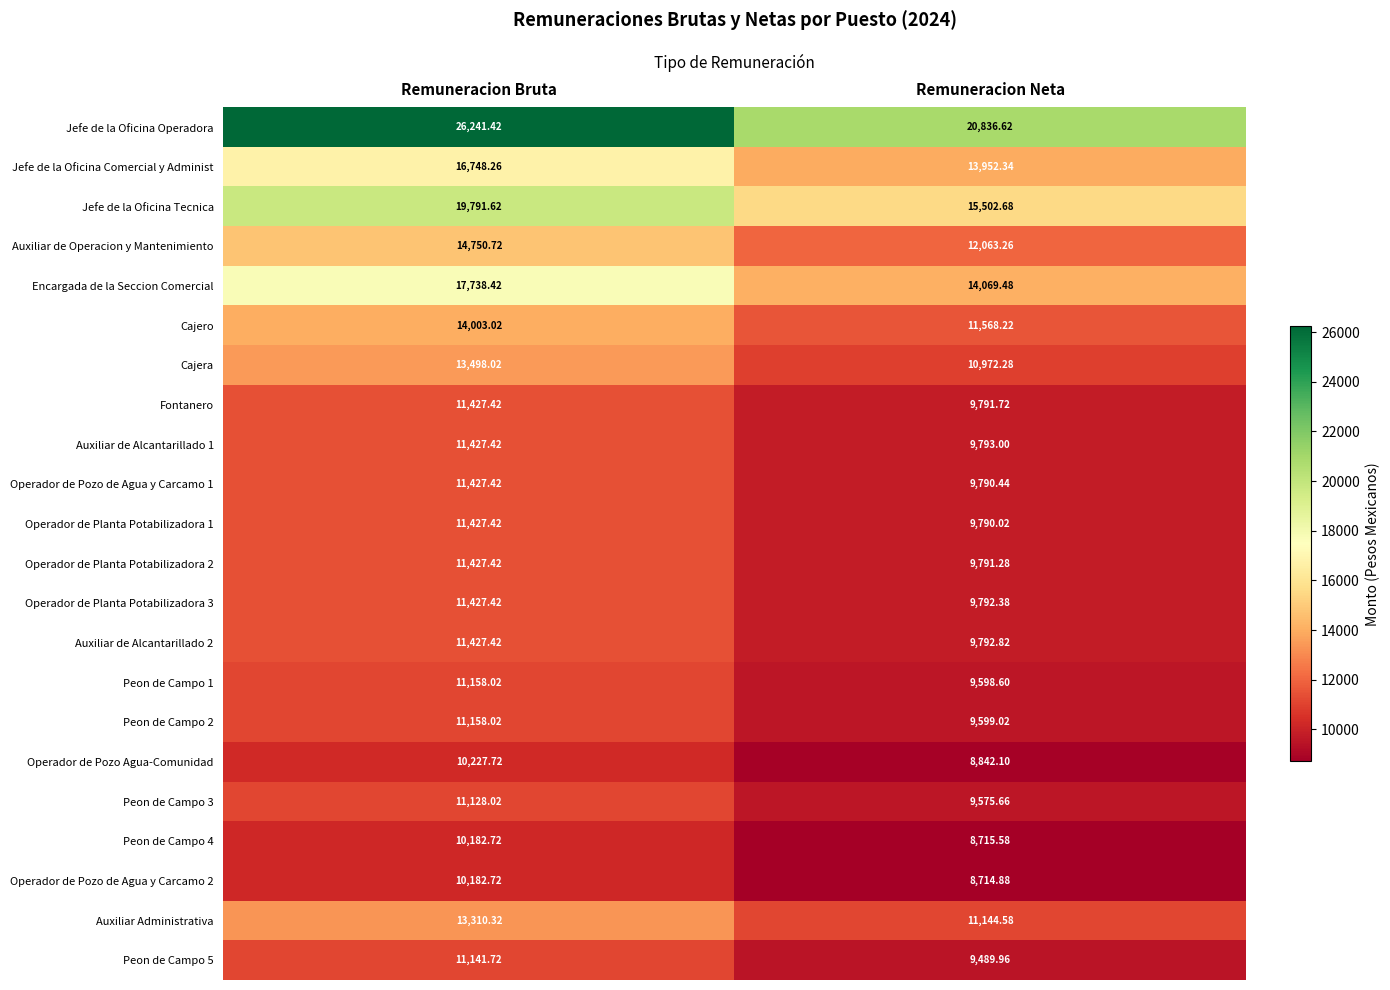

Between Remuneracion Bruta and Remuneracion Neta, which series saw the biggest shift?

Jefe de la Oficina Operadora